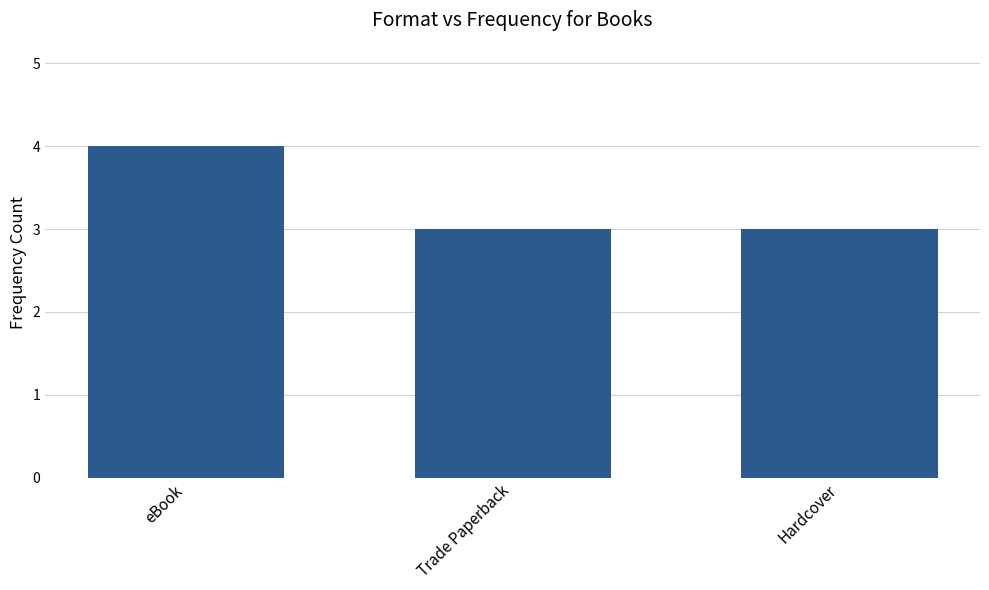

Reading left to right, list all the values displayed in this chart.

4	3	3